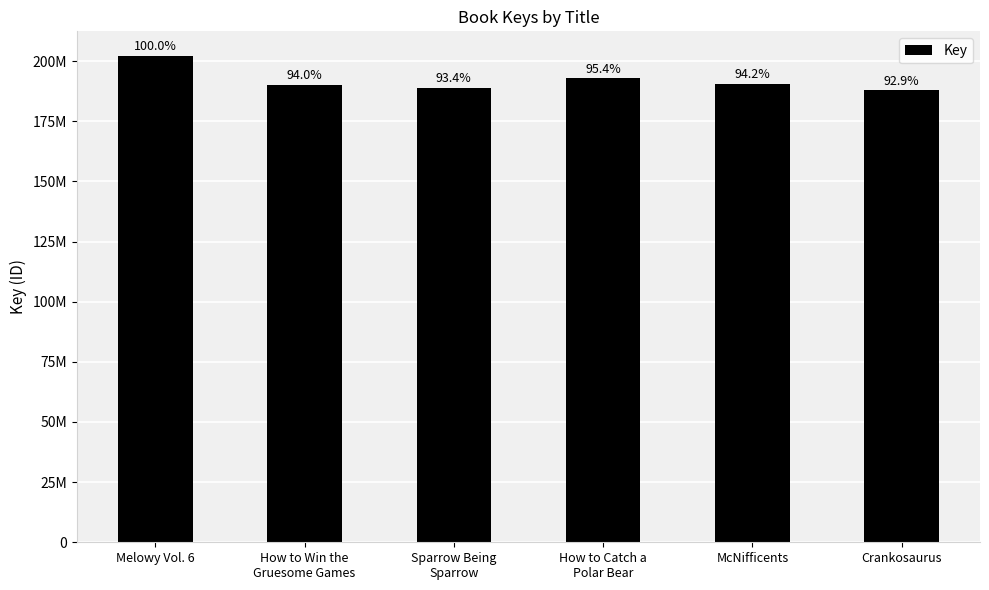

Are the bars horizontal?

No